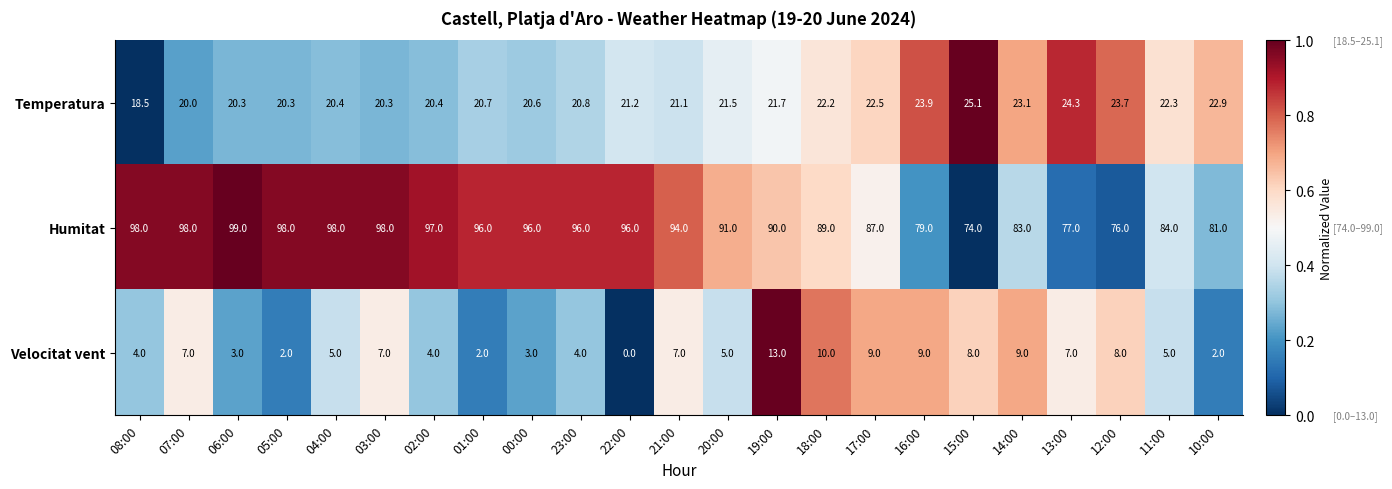

What is the sum of the Velocitat vent values at 06:00 and 18:00?

13.0